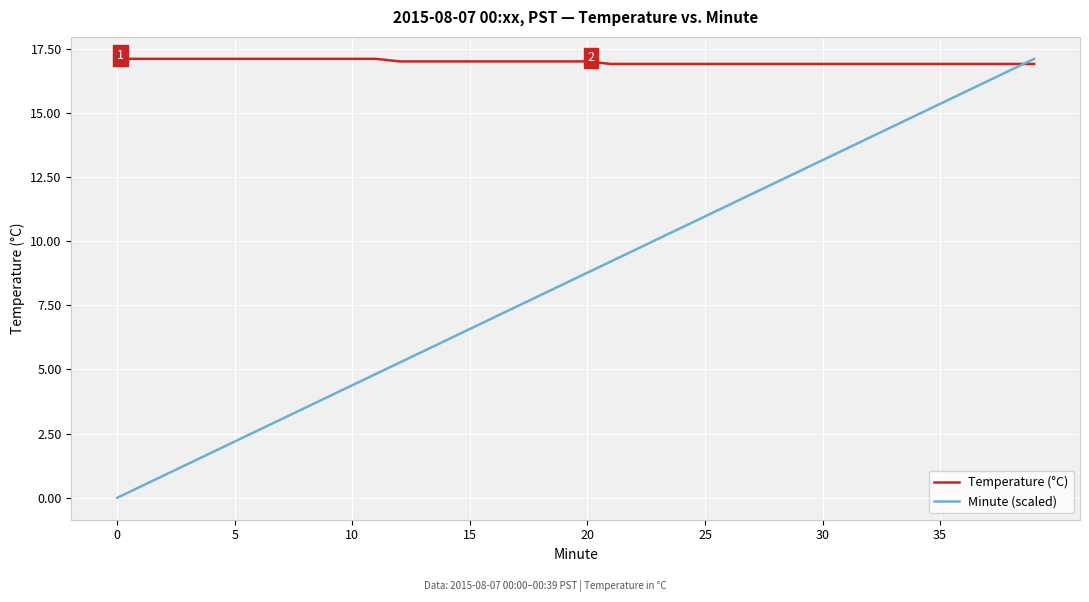

What is the maximum value shown in the chart?

17.1